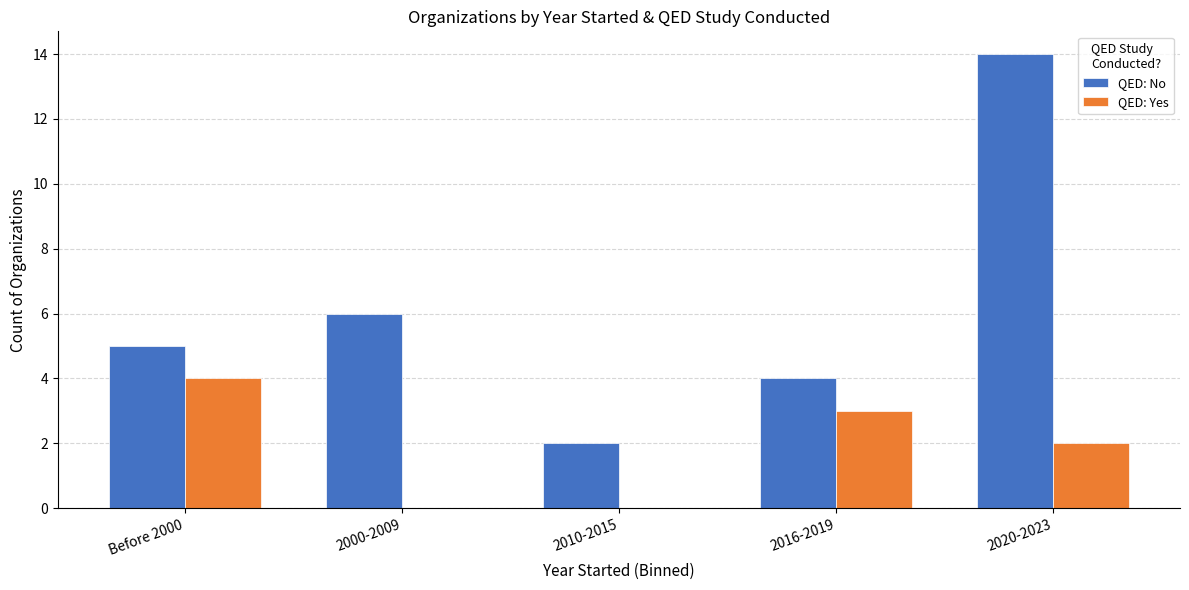

Which series has the largest total across all categories?

QED: No